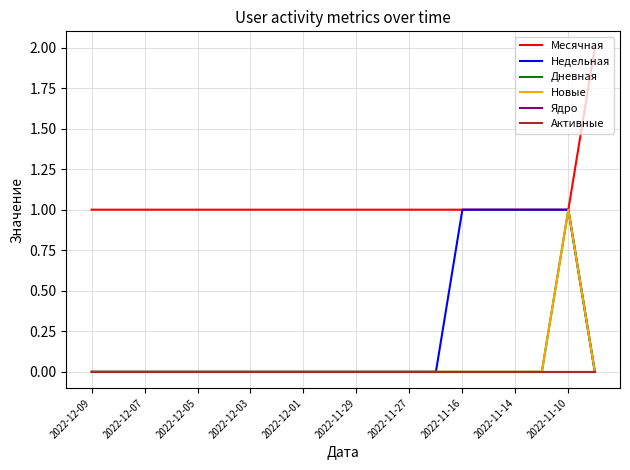

Is this an area chart (filled region under the line)?

No